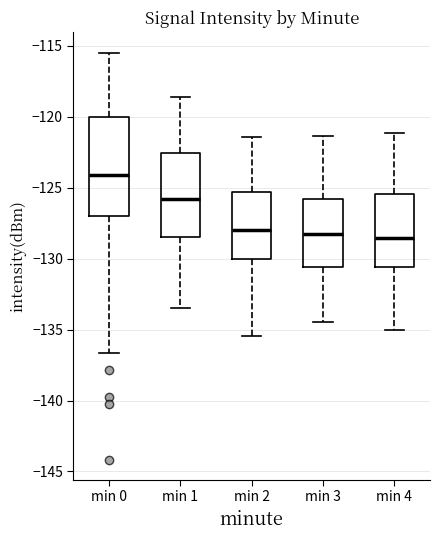

Which box has the highest median line?

min 0